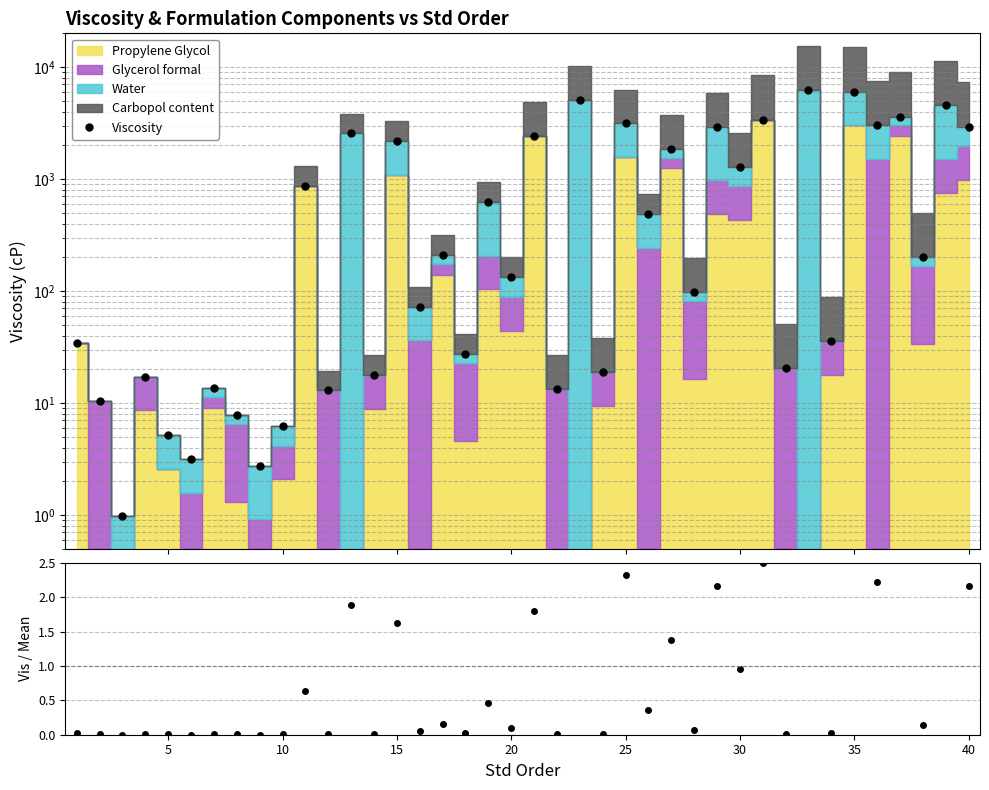

In Vis/Mean, how many points are lower than both neighbors (excluding endpoints)?

17